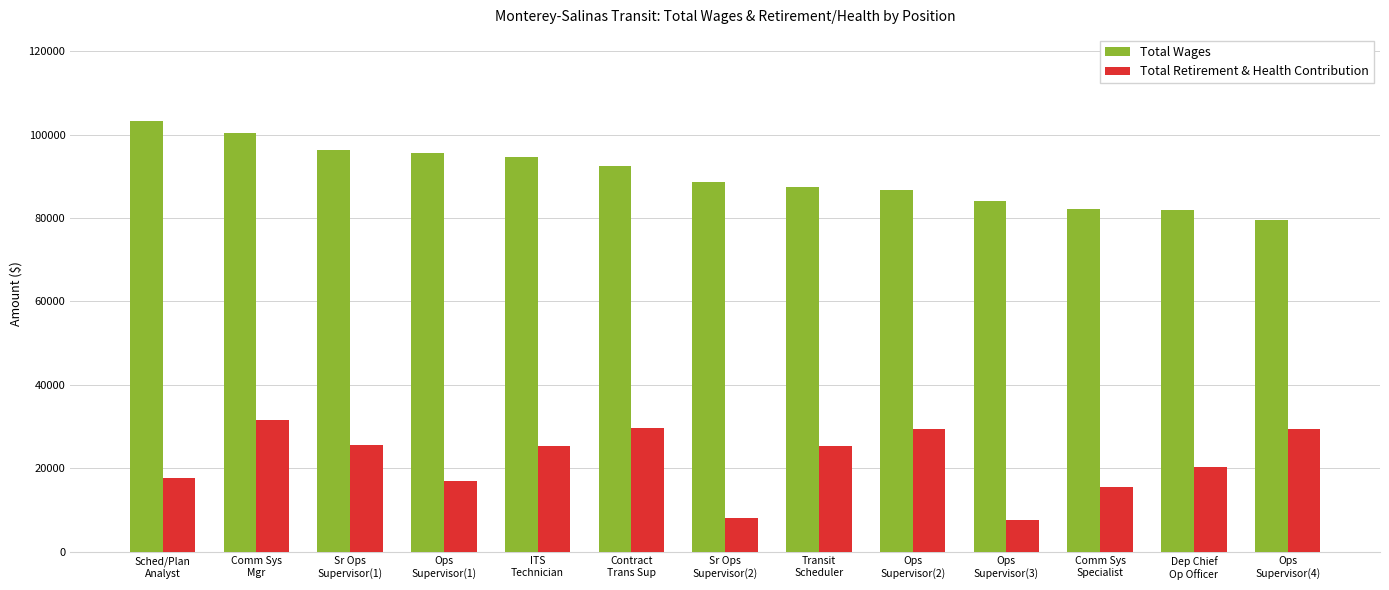

What is the value of the Total Wages bar at the 5th from the left?

94533